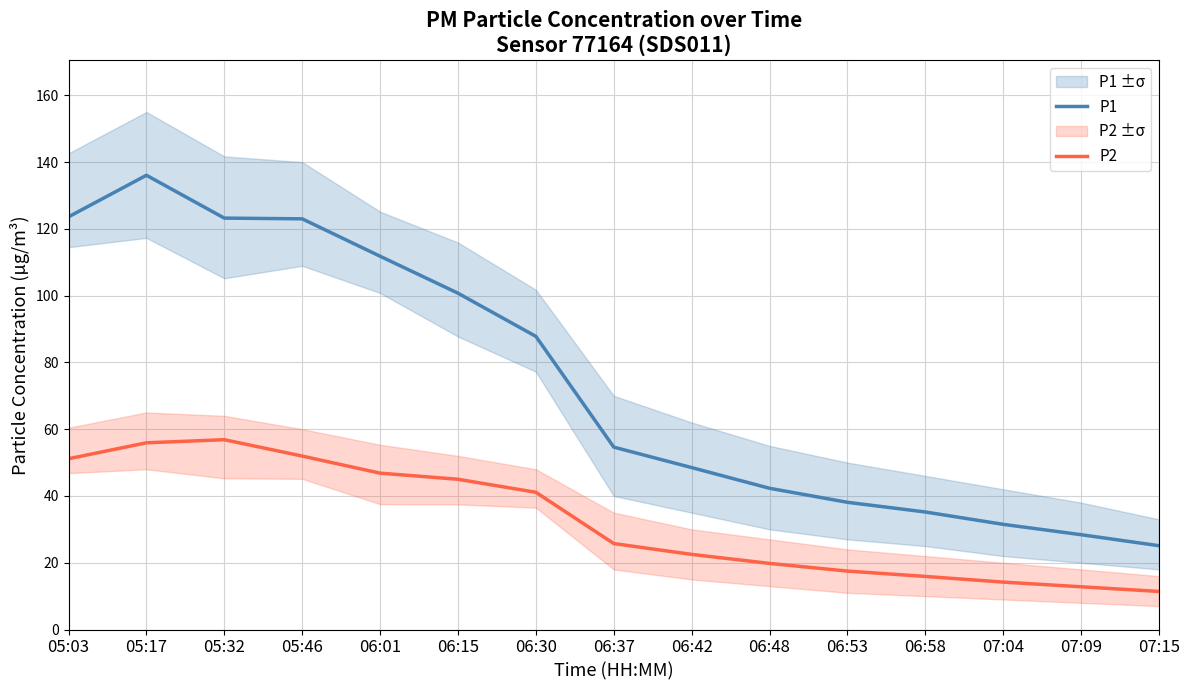

Reading left to right, list all the values displayed in this chart.

P1: 123.6	136.1	123.2	123.0	111.8	100.7	87.8	54.6	48.5	42.3	38.1	35.2	31.5	28.4	25.1
P2: 51.1	55.9	56.9	52.0	46.8	45.0	41.1	25.8	22.5	19.8	17.5	15.9	14.2	12.8	11.4